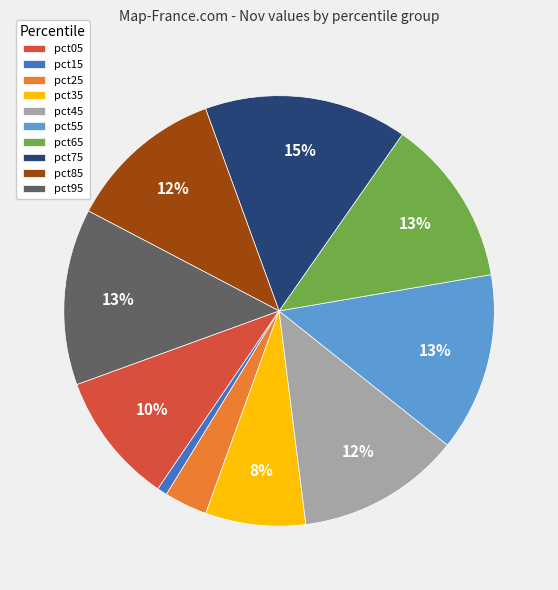

Is it true that pct35 is 8% of the pie?

True